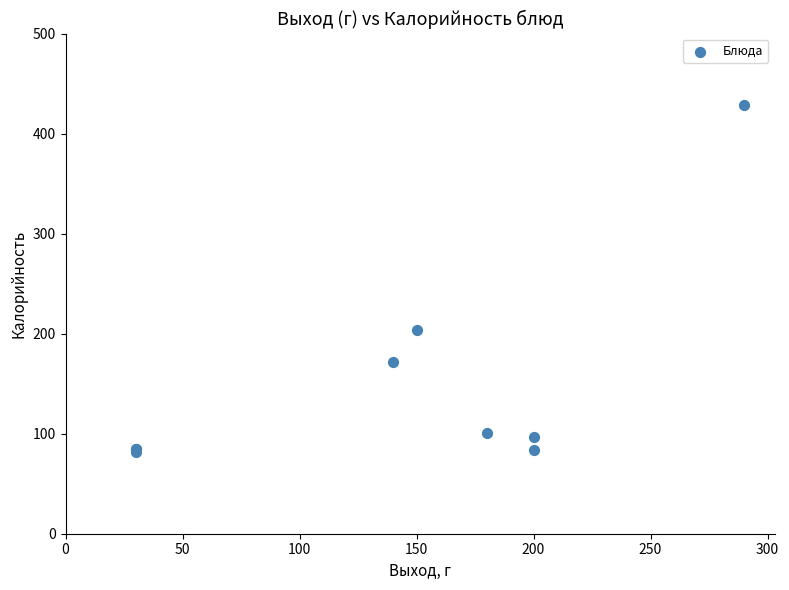

What Y value in the scatter plot is closest to 254?

203.8